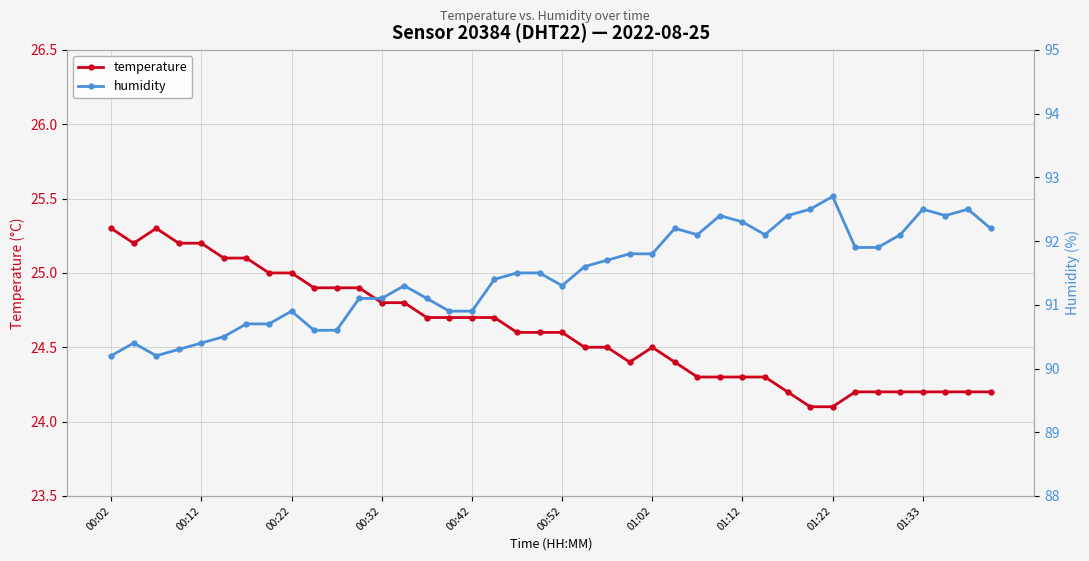

What is the maximum value for temperature?

25.3